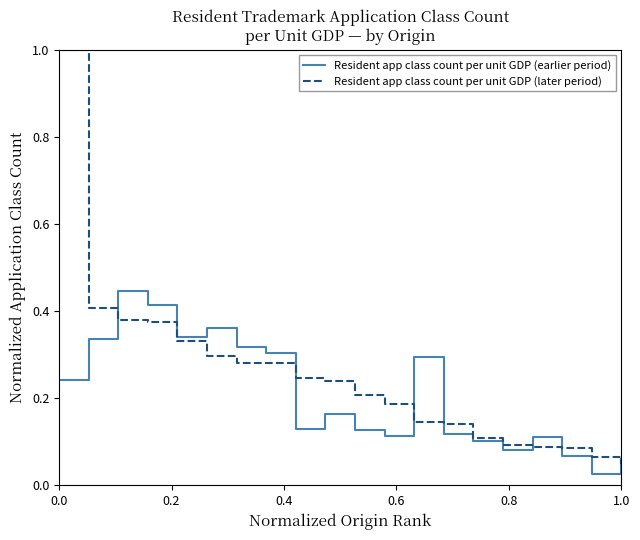

Does the chart have visible grid lines?

No